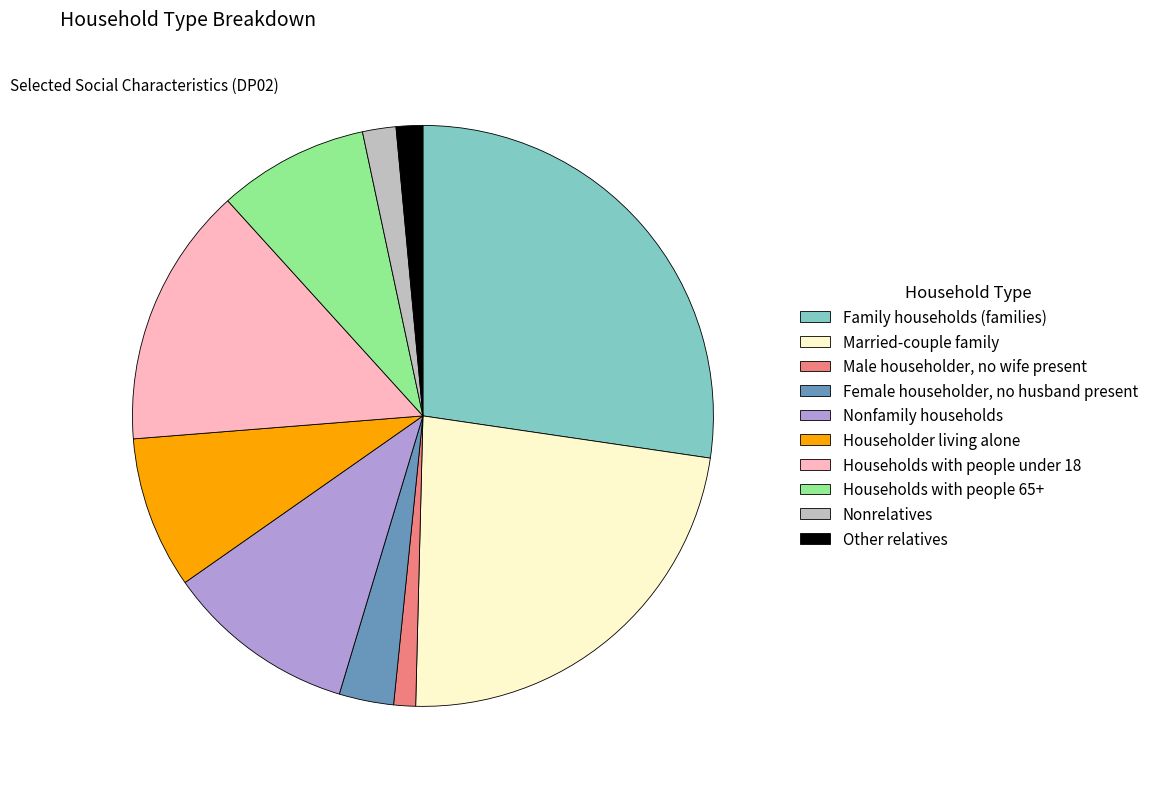

Is there a majority slice in this chart?

No